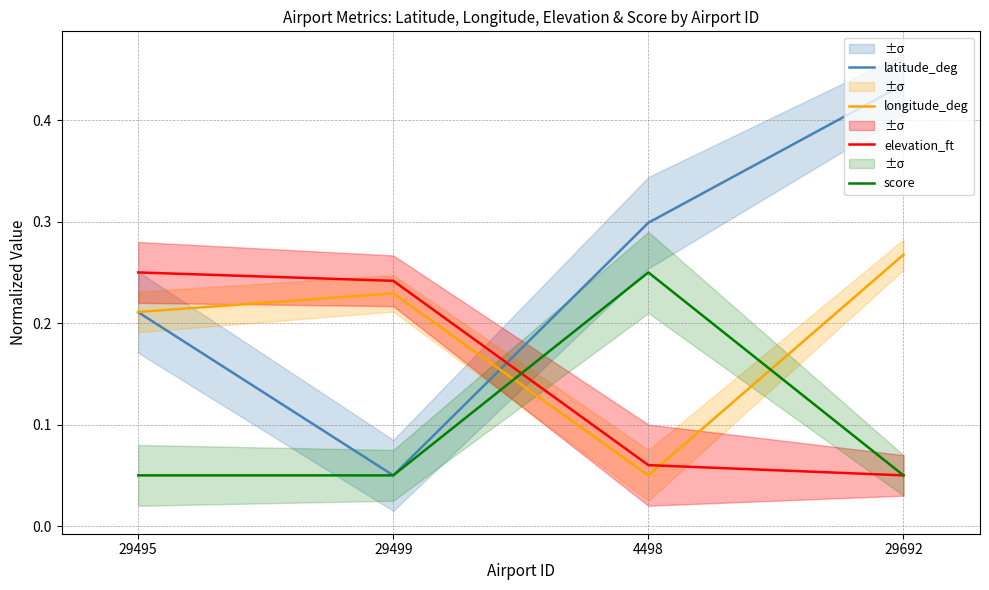

What is the difference between the second highest and second lowest values in the latitude_deg series?

0.1